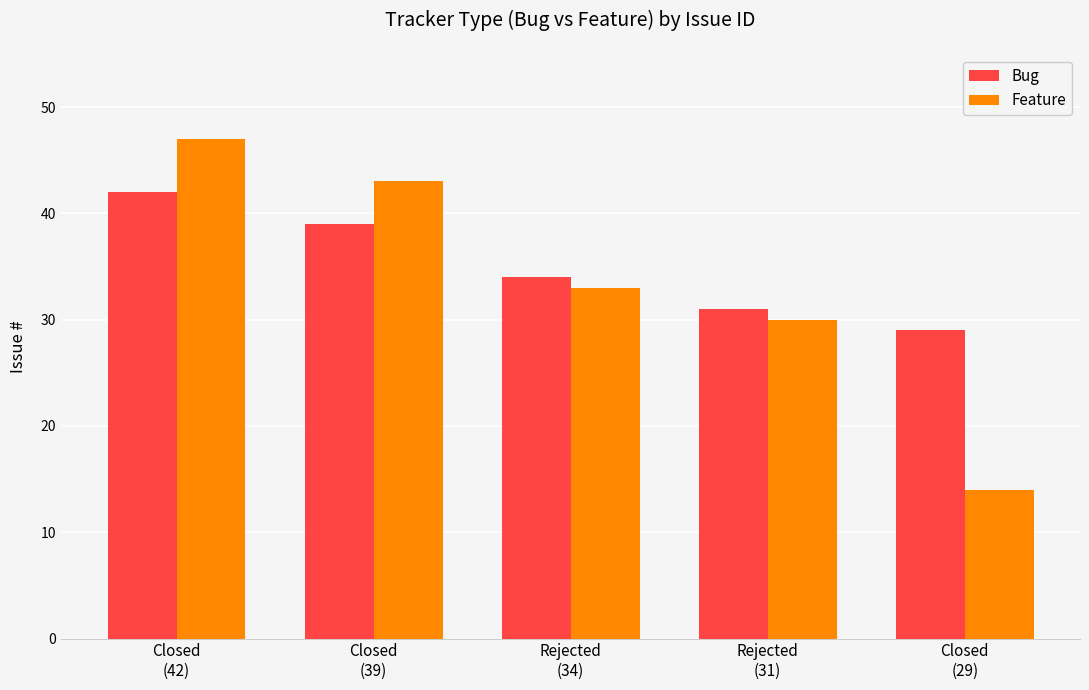

What is the difference between the Feature values at Closed
(39) and Rejected
(31)?

13